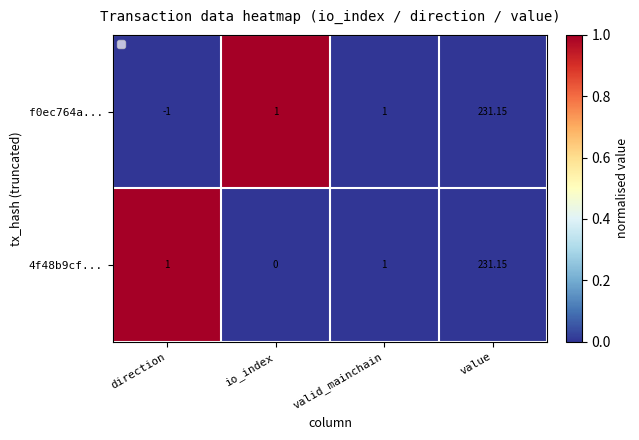

At which category is the sum across all series the highest?

value